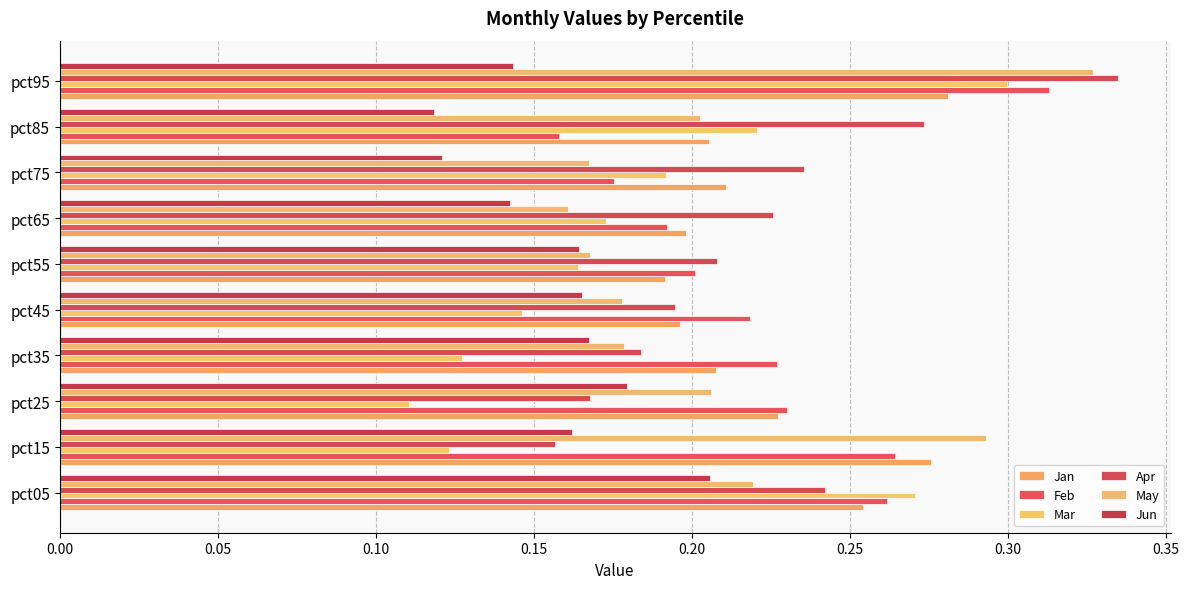

Count the number of categories in the chart.

10